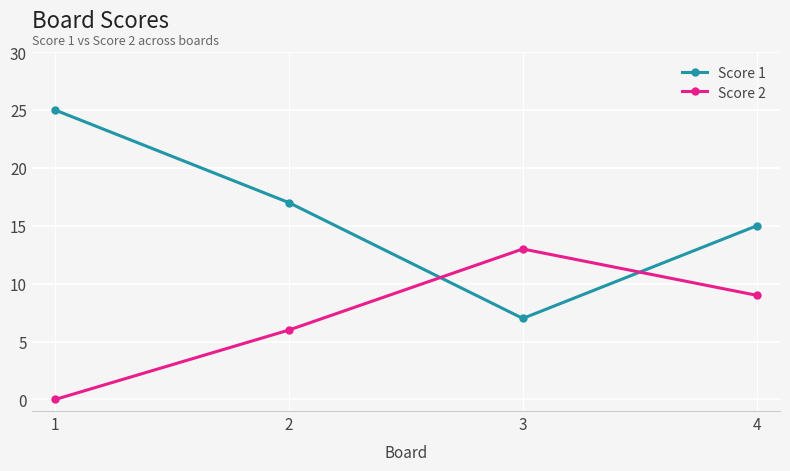

Where do Score 1 and Score 2 first cross each other?

2 and 3